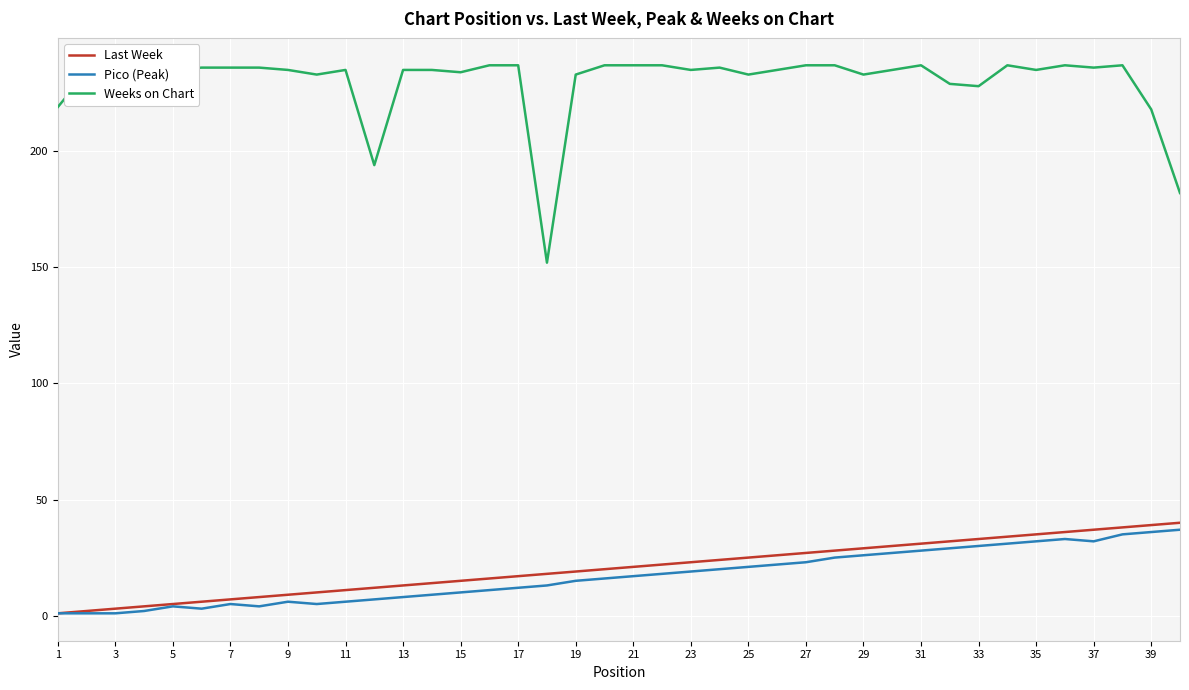

Which series has the largest total across all categories?

Weeks on Chart